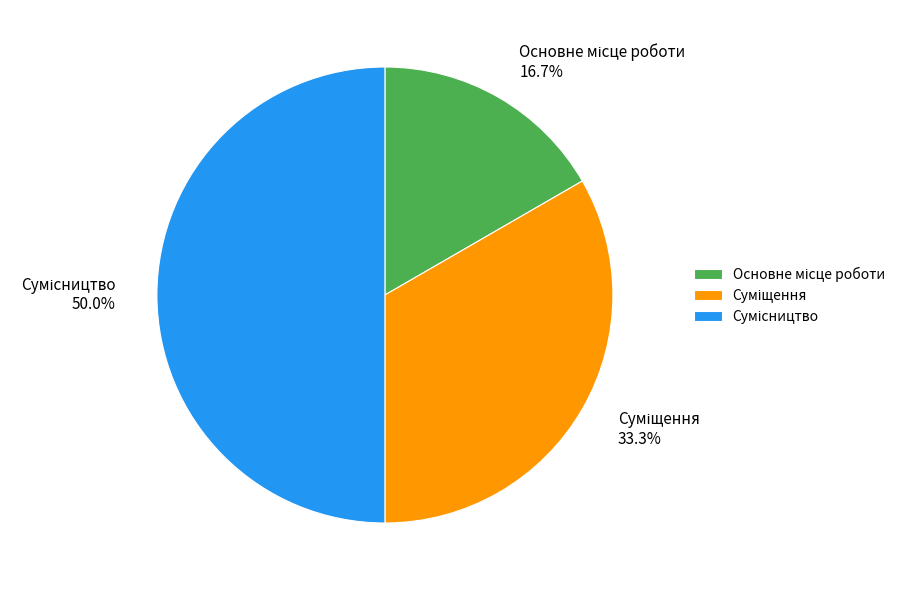

Between Суміщення and Основне місце роботи, which is larger?

Суміщення